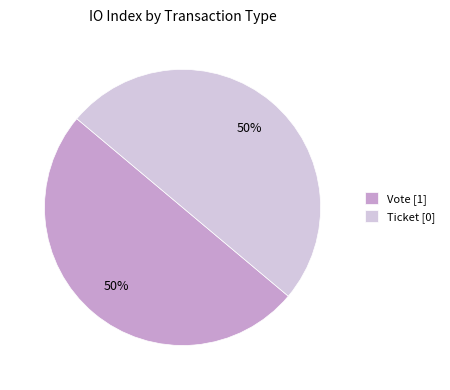

Is the sum of Ticket [0] and Vote [1] greater than half?

Yes